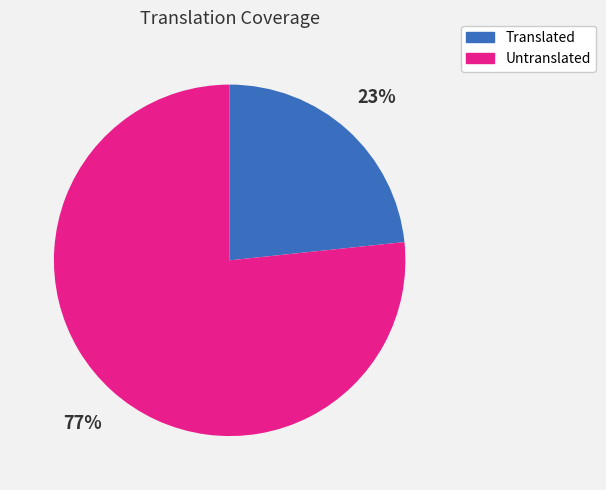

Is there a majority slice in this chart?

Yes